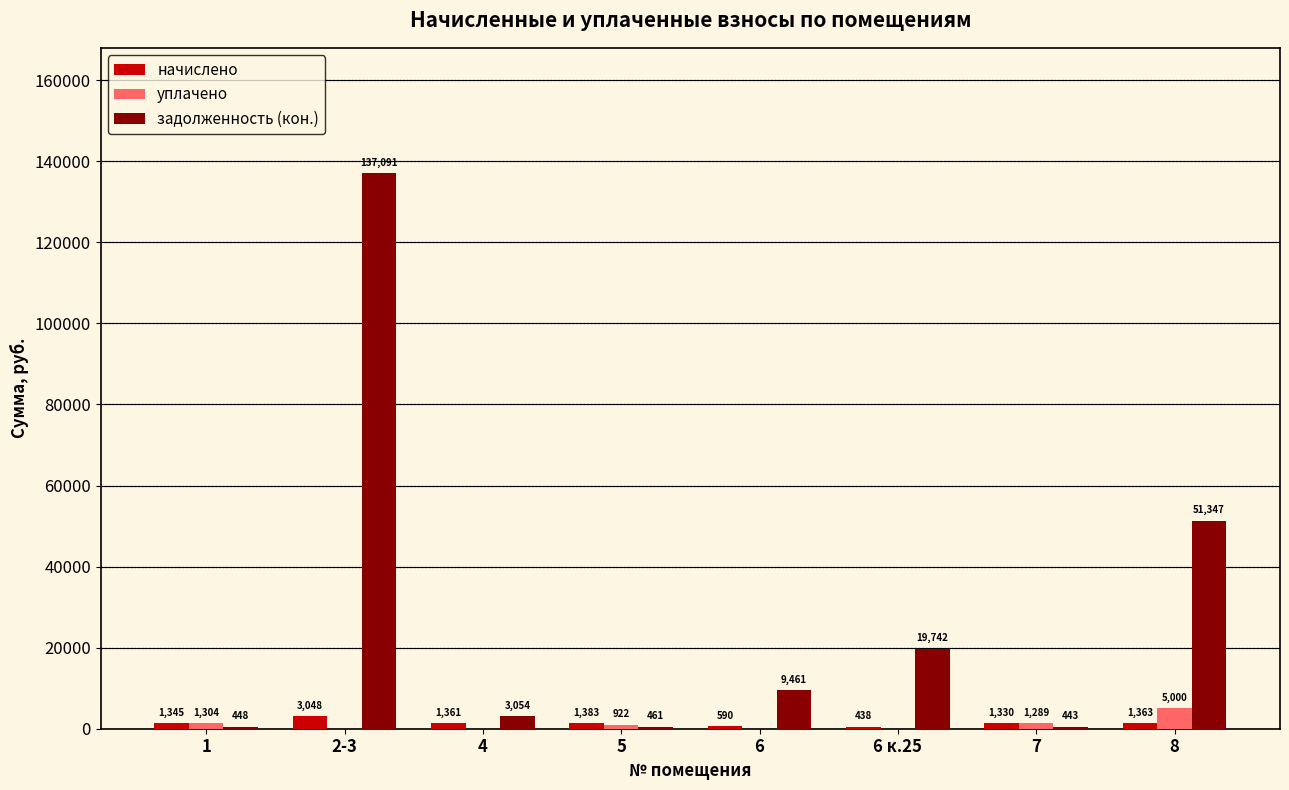

Where does the начислено series first go above 1360?

2-3